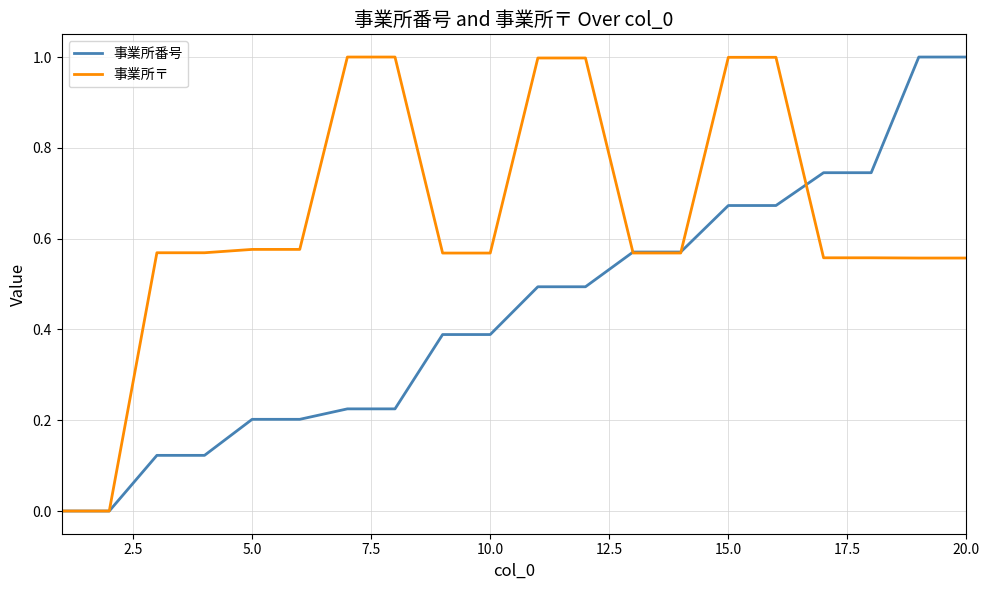

Rank the series by their average value, from highest to lowest.

事業所〒, 事業所番号